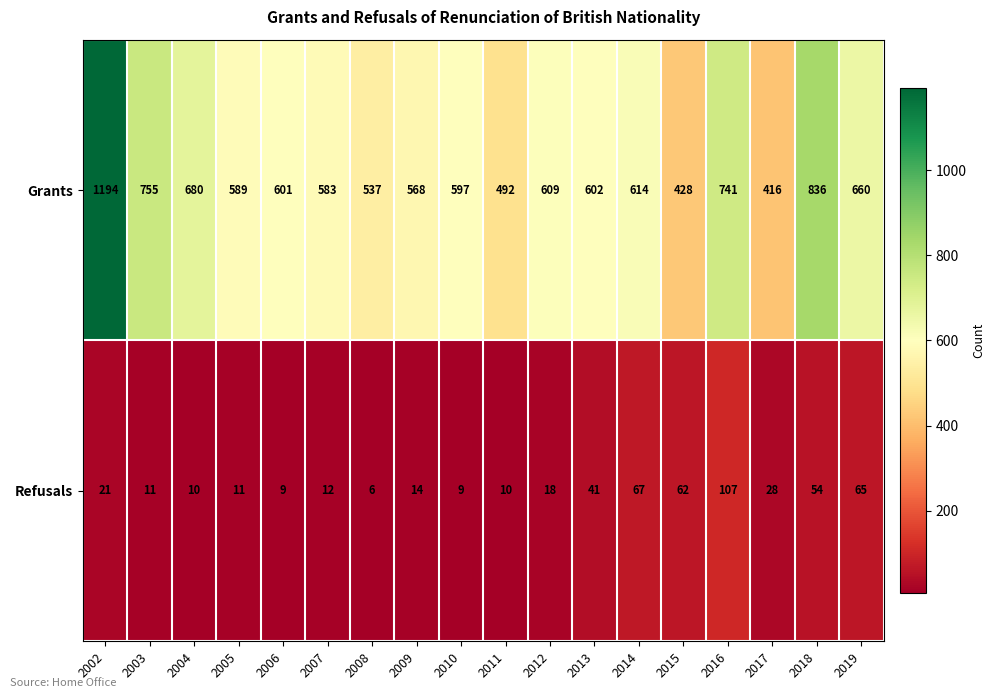

What is the difference between the maximum and second lowest values in the Refusals series?

98